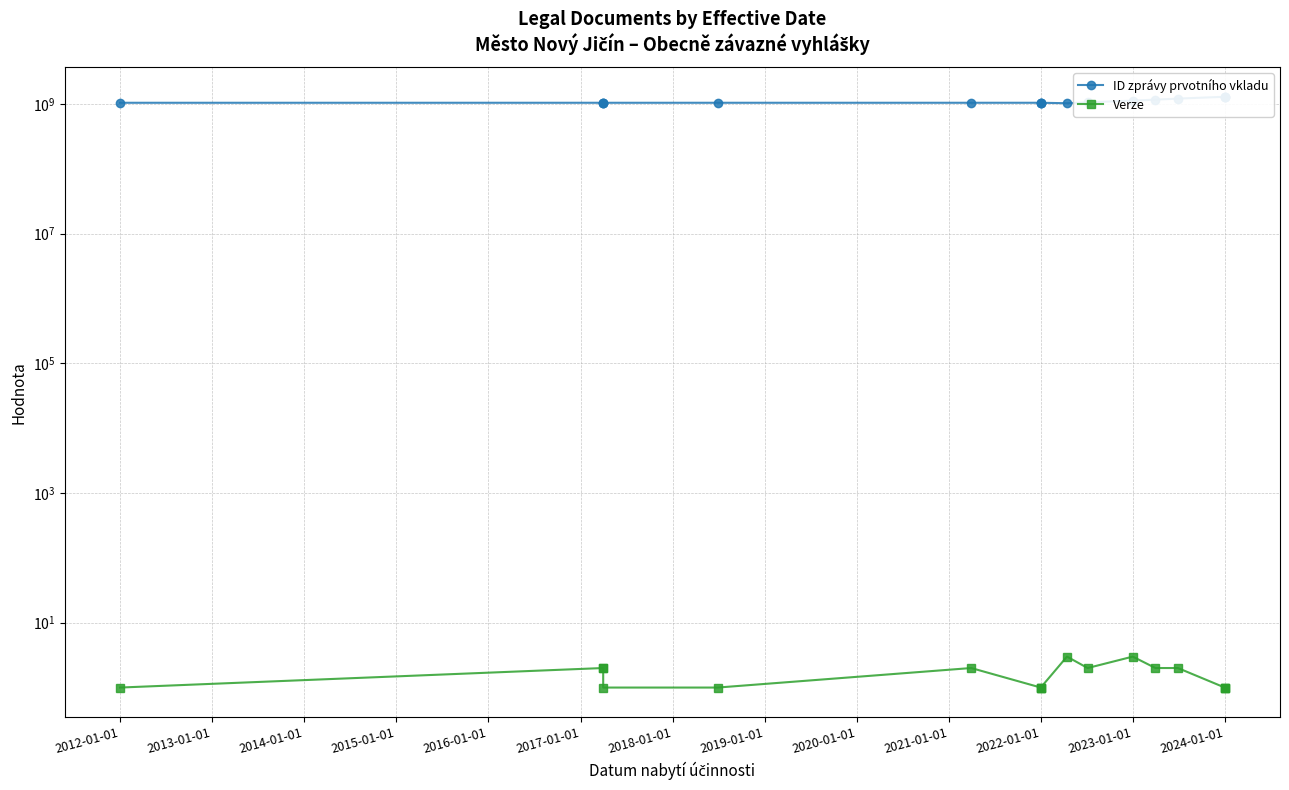

Rank the series by their average value, from lowest to highest.

Verze, ID zprávy prvotního vkladu